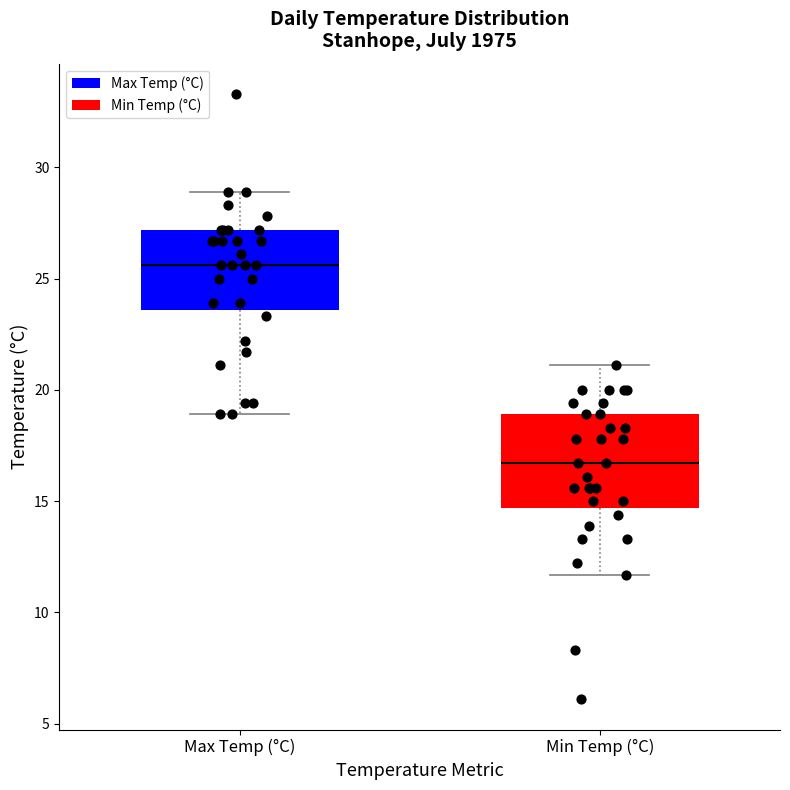

Comparing the boxes themselves (not the whiskers), which one is the tallest?

Min Temp (°C)